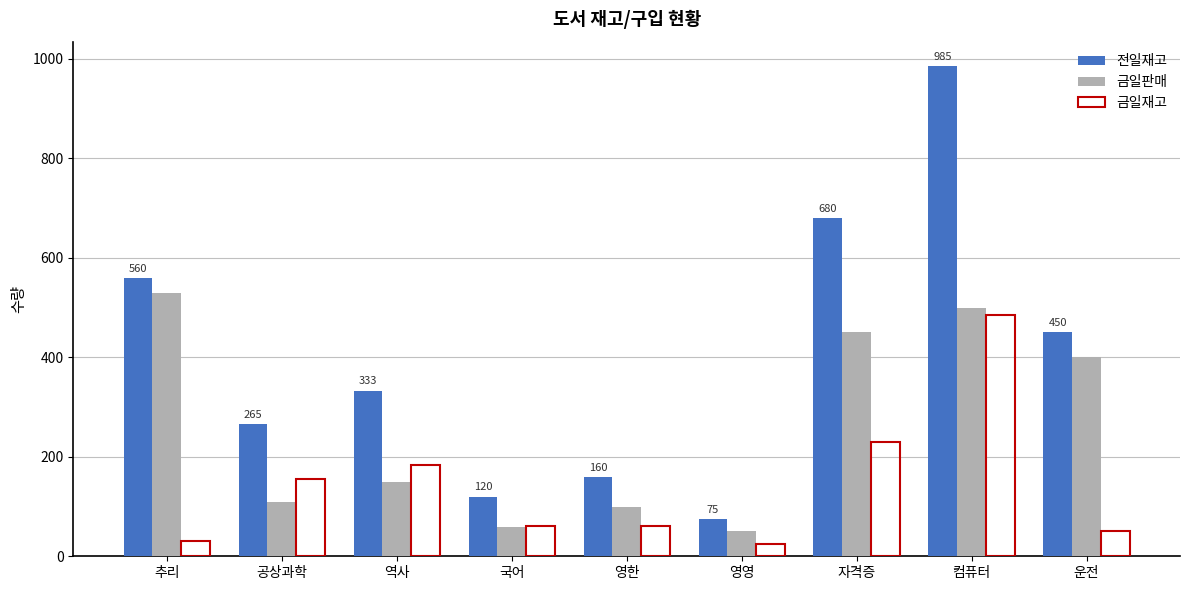

What is the difference between the maximum and minimum values in the 전일재고 series?

910